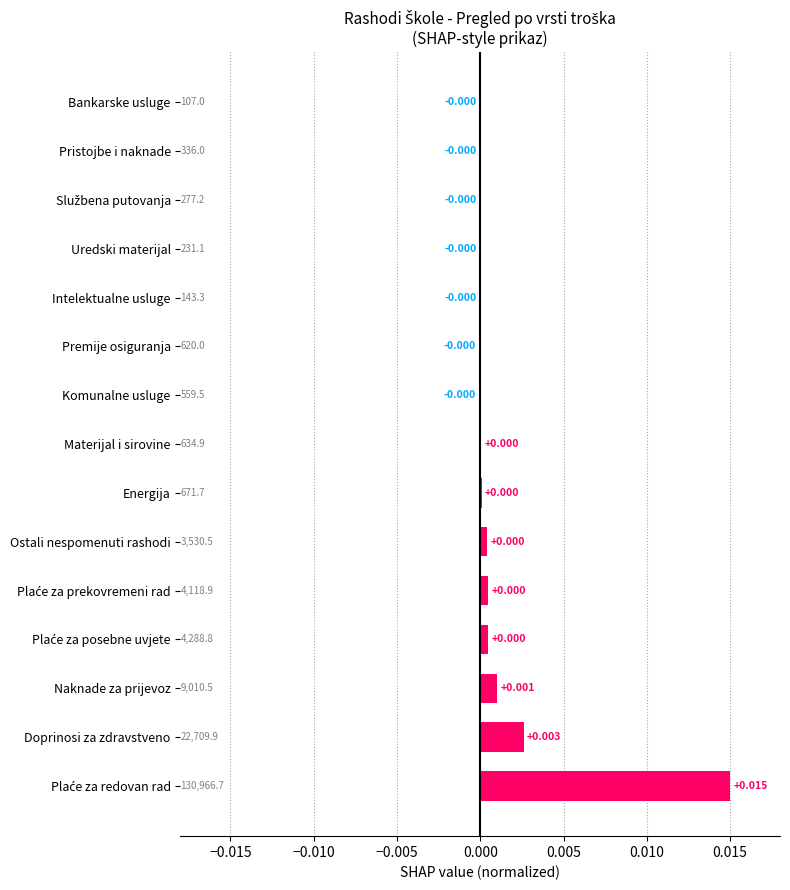

How many data points are above 0?

8